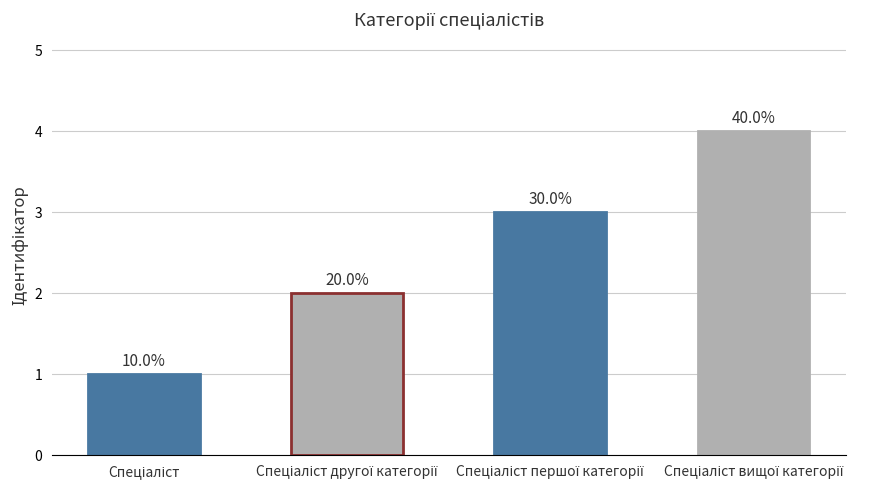

Are the bars horizontal?

No